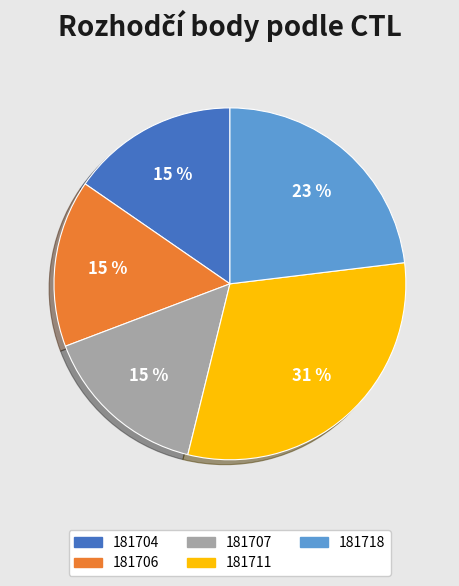

Do 181704 and 181718 together represent more than half of the pie?

No